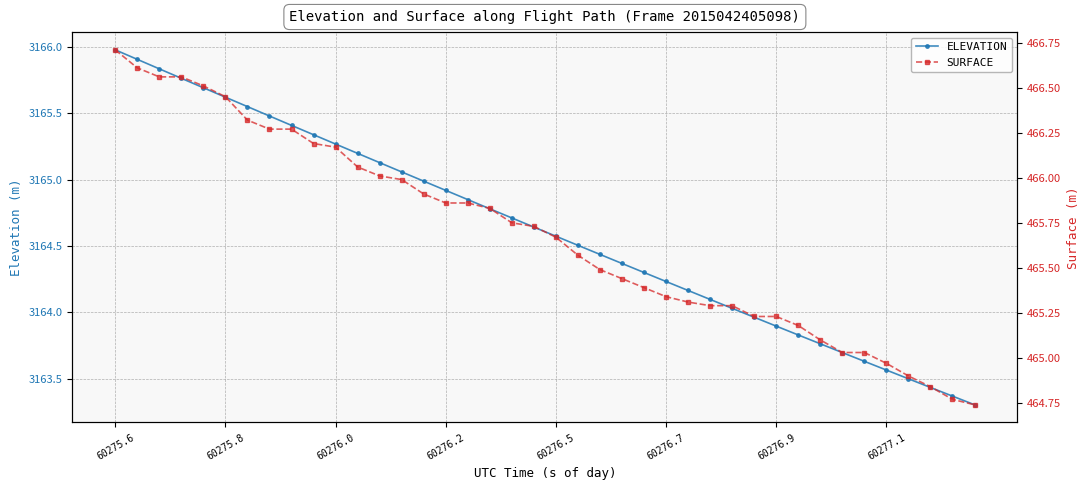

What are all the series names shown in the legend?

ELEVATION, SURFACE